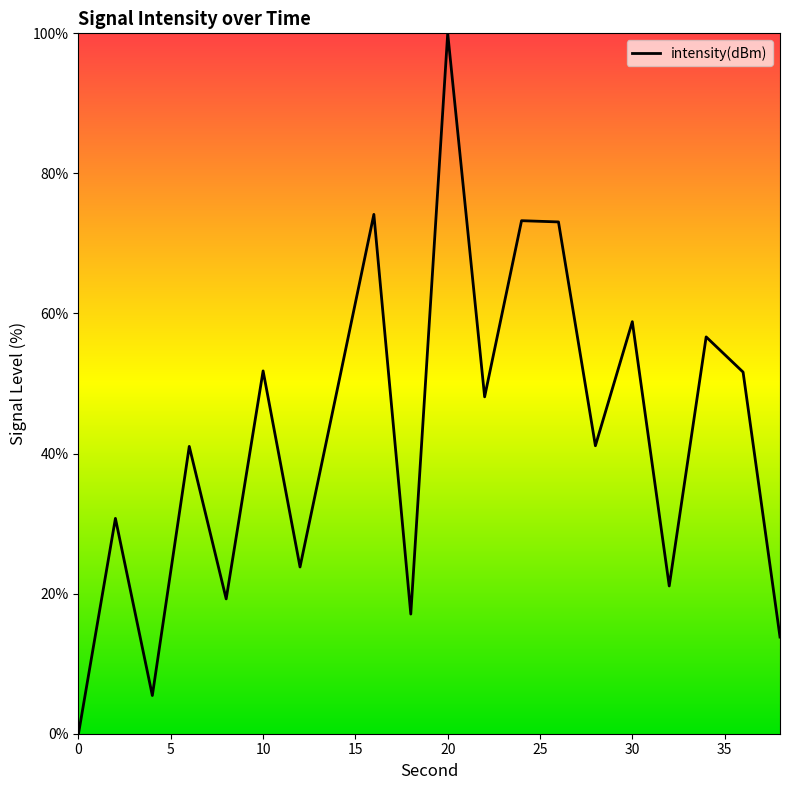

What is the difference between the second highest and second lowest values?

68.7